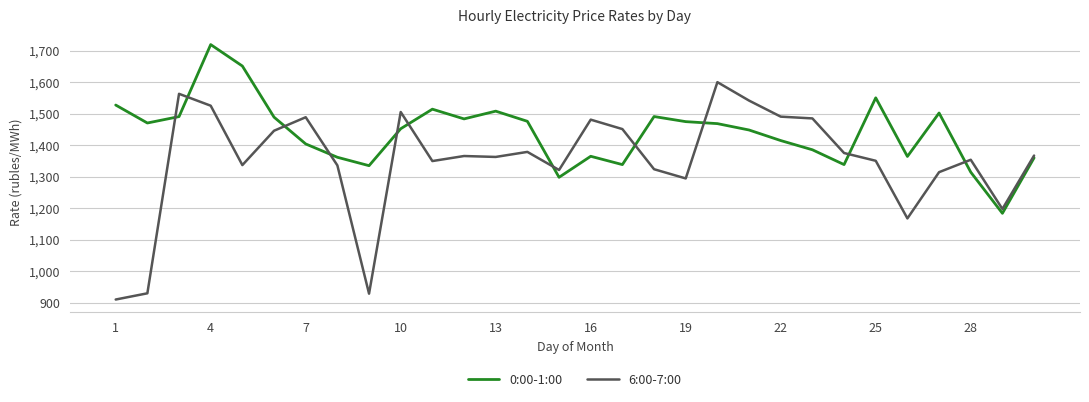

What is the greatest value displayed?

1719.0